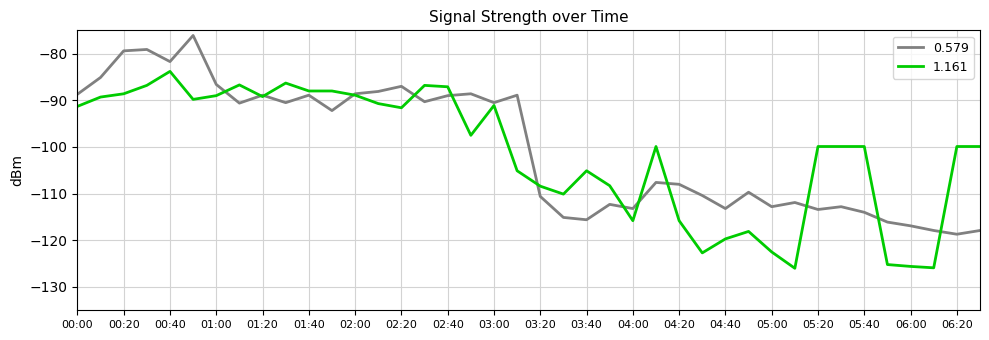

What is the smallest value displayed?

-126.0